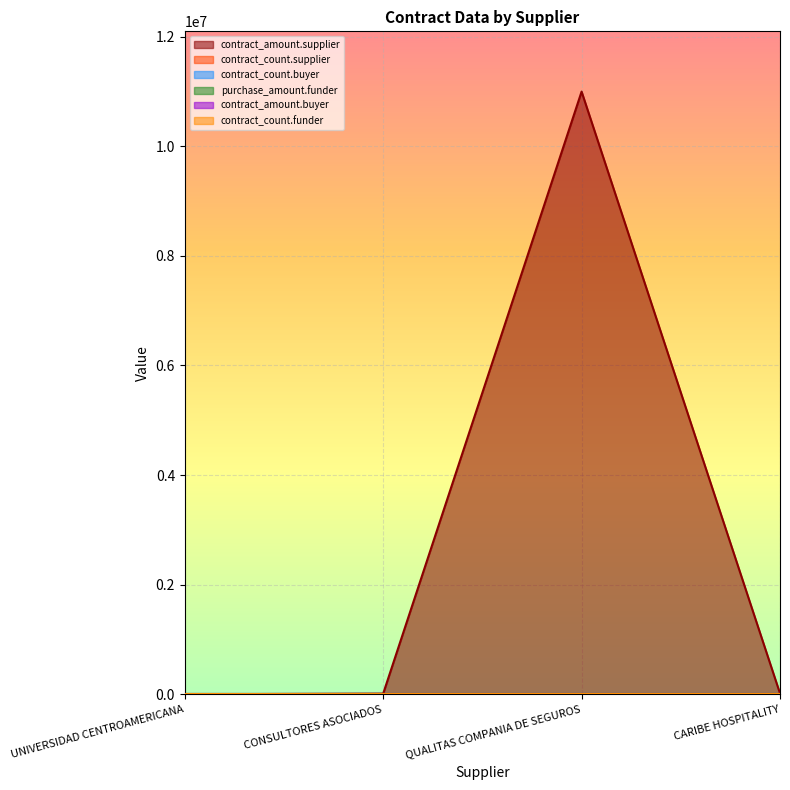

Reading left to right, extract all data points from this chart.

contract_amount.supplier: UNIVERSIDAD CENTROAMERICANA=624.5	CONSULTORES ASOCIADOS=12616.5	QUALITAS COMPANIA DE SEGUROS=10996859.8	CARIBE HOSPITALITY=15791.2
contract_count.supplier: UNIVERSIDAD CENTROAMERICANA=1.0	CONSULTORES ASOCIADOS=1.0	QUALITAS COMPANIA DE SEGUROS=4.0	CARIBE HOSPITALITY=1.0
contract_count.buyer: UNIVERSIDAD CENTROAMERICANA=0.0	CONSULTORES ASOCIADOS=0.0	QUALITAS COMPANIA DE SEGUROS=0.0	CARIBE HOSPITALITY=0.0
purchase_amount.funder: UNIVERSIDAD CENTROAMERICANA=0.0	CONSULTORES ASOCIADOS=0.0	QUALITAS COMPANIA DE SEGUROS=0.0	CARIBE HOSPITALITY=0.0
contract_amount.buyer: UNIVERSIDAD CENTROAMERICANA=0.0	CONSULTORES ASOCIADOS=0.0	QUALITAS COMPANIA DE SEGUROS=0.0	CARIBE HOSPITALITY=0.0
contract_count.funder: UNIVERSIDAD CENTROAMERICANA=0.0	CONSULTORES ASOCIADOS=0.0	QUALITAS COMPANIA DE SEGUROS=0.0	CARIBE HOSPITALITY=0.0